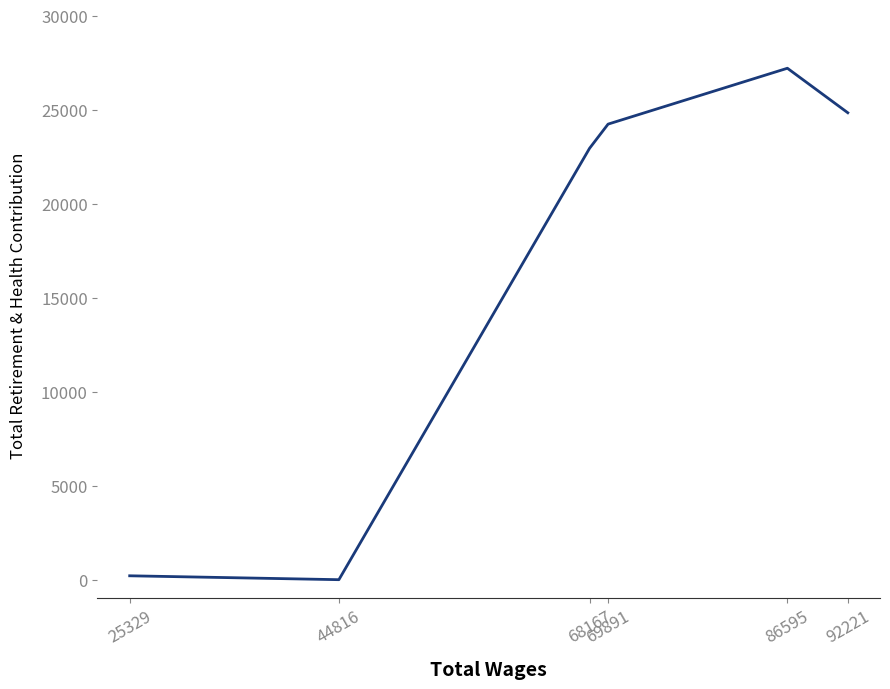

At which category does the data reach its first local peak?

86595